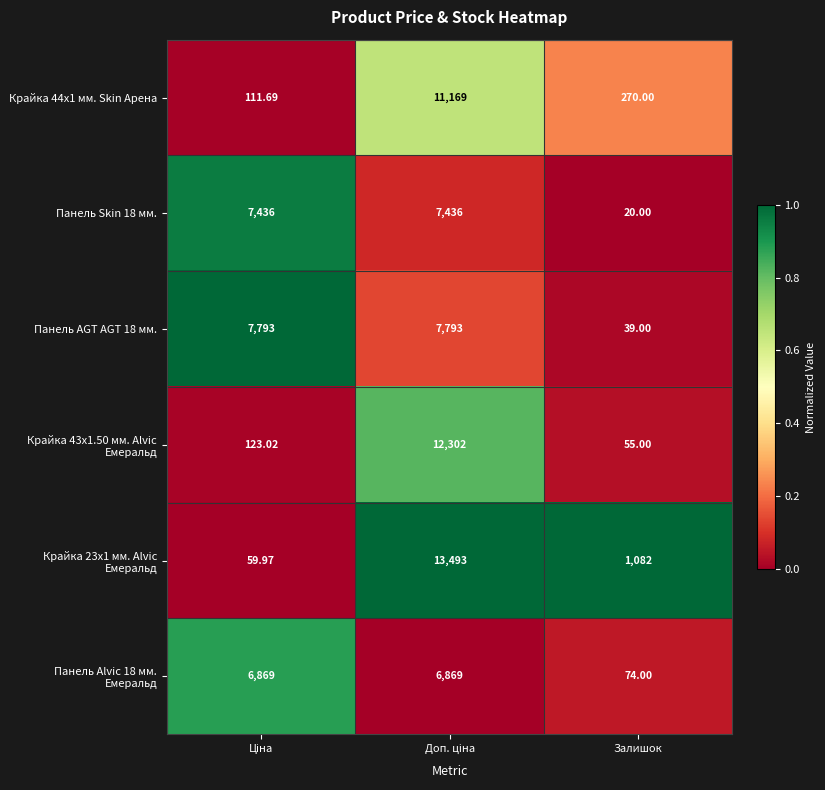

At which label does Крайка 43x1.50 мм. Alvic Емеральд reach its minimum?

Залишок